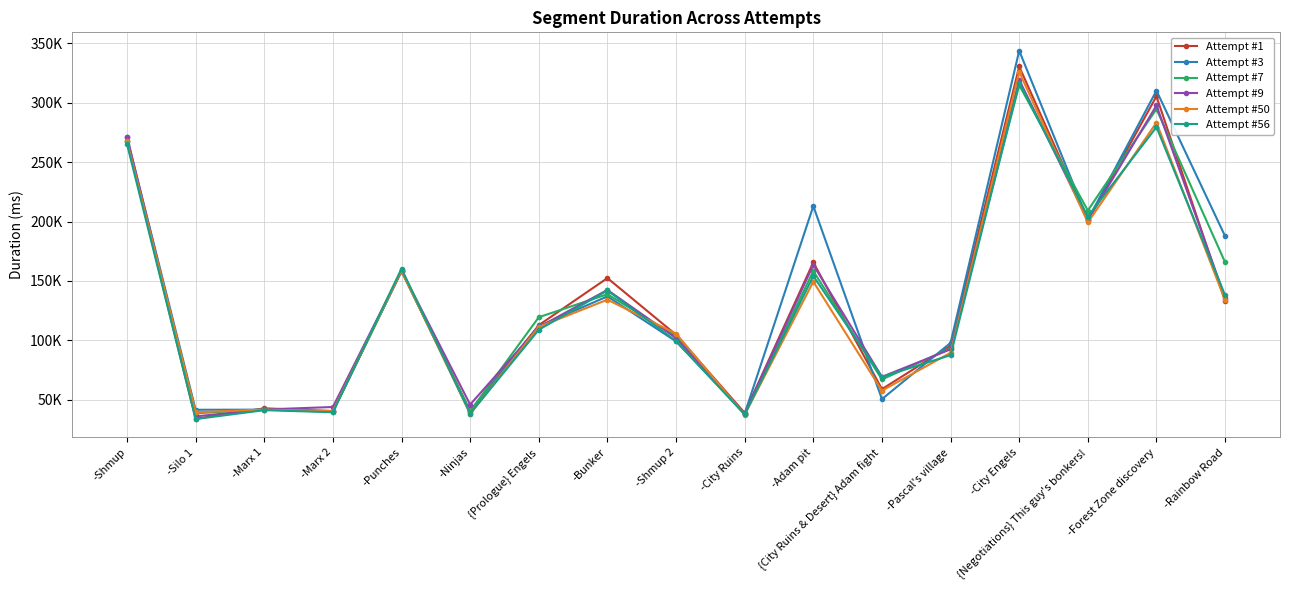

The value of Attempt #1 at -Rainbow Road is 133172. True or false?

True